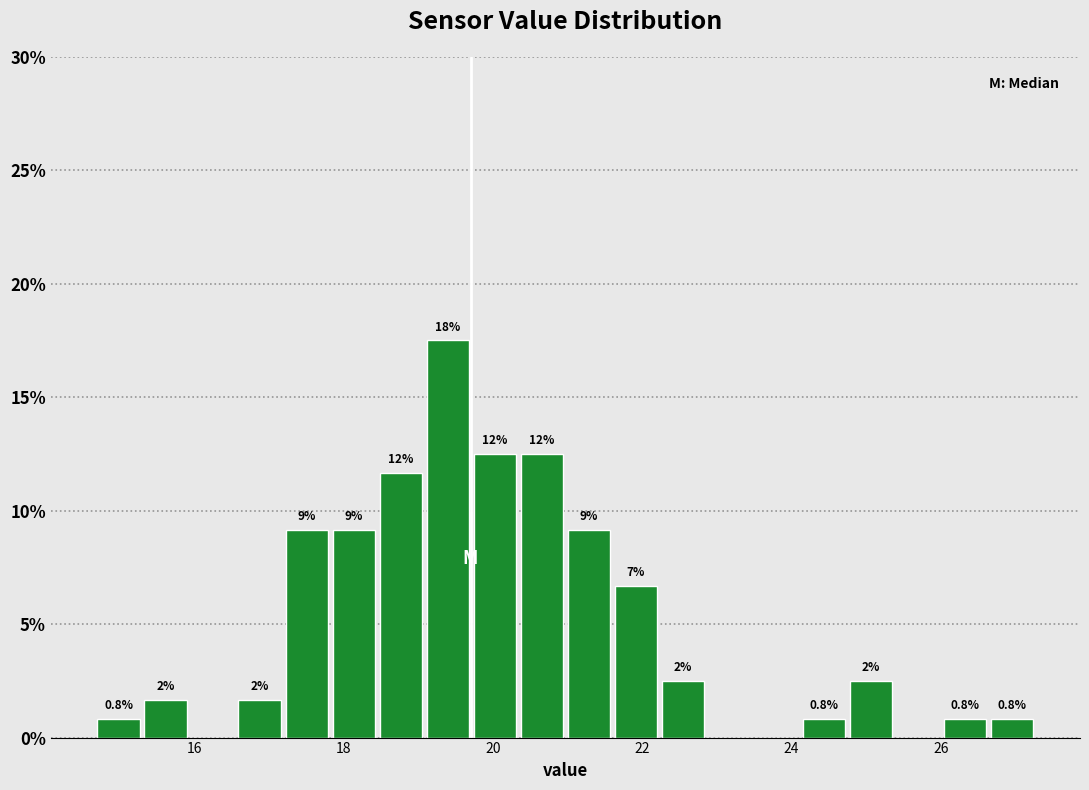

Around what value on the x-axis is the tallest bar? Give the approximate position of its centre, as read against the axis.

19.4